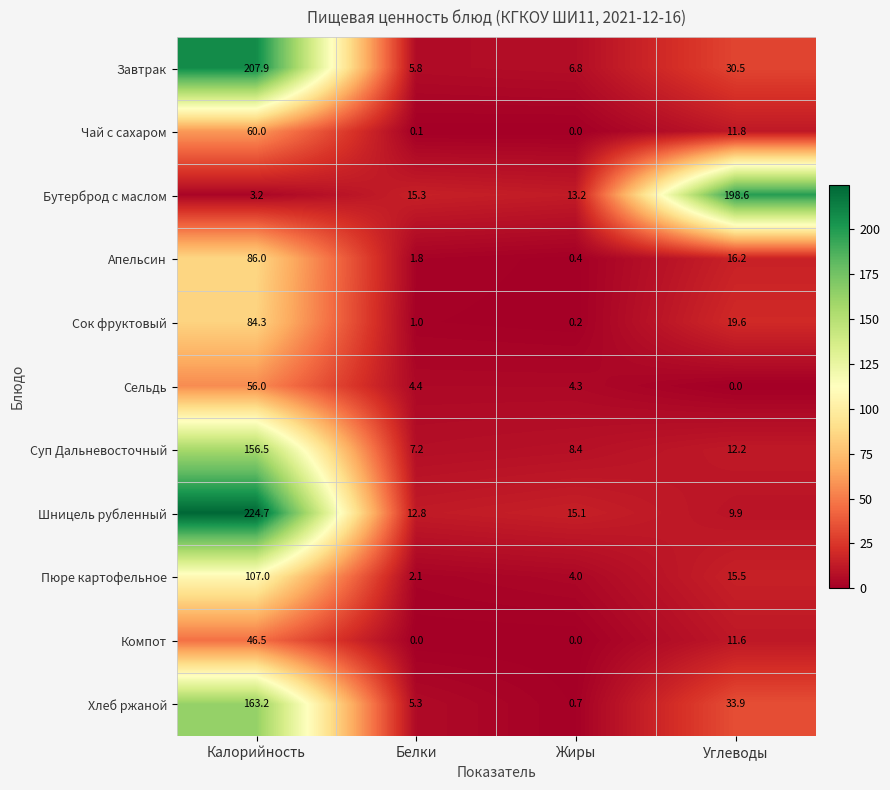

What value does the Сок фруктовый series have at Белки?

1.0